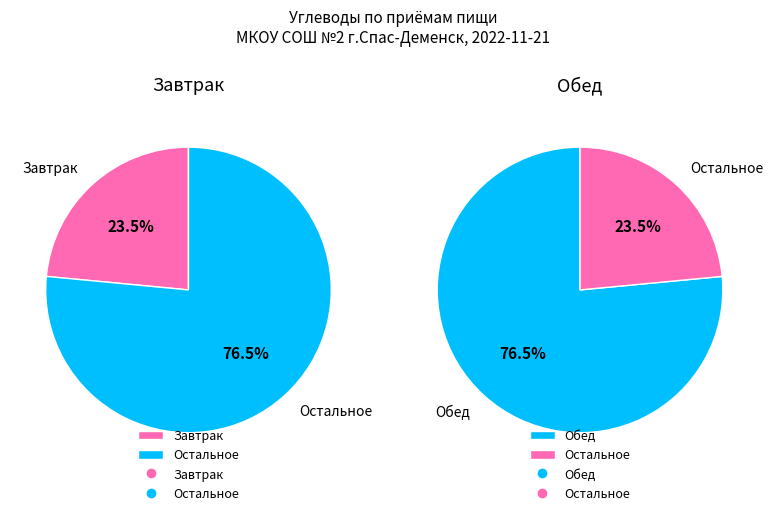

Rank the categories by value from lowest to highest.

Завтрак, Обед